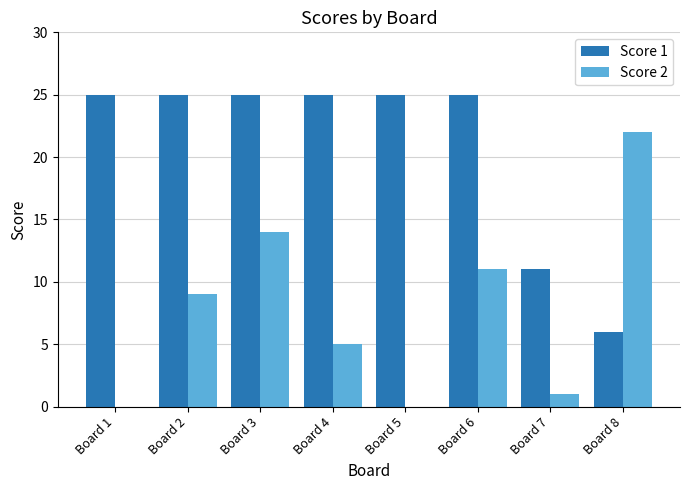

What is the greatest value displayed?

25